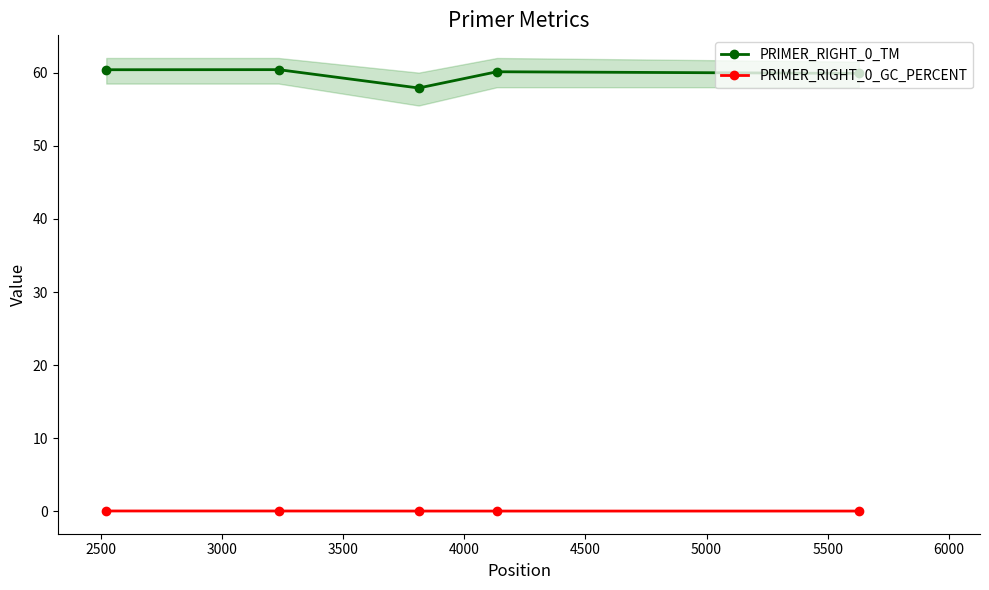

How many lines are shown in the chart?

2